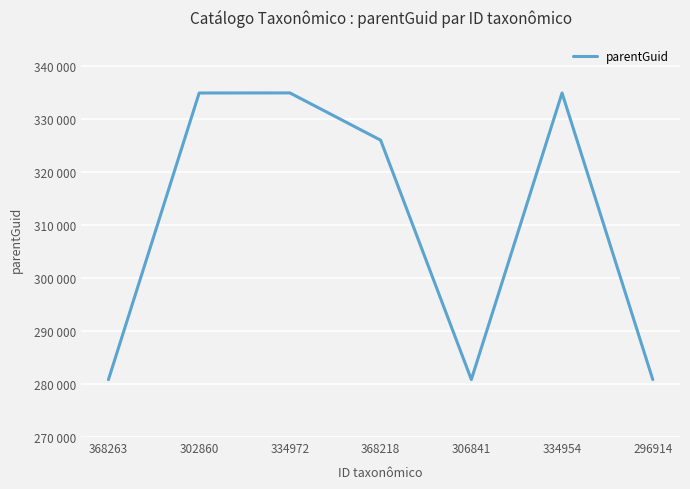

What is the change in value from 368263 to 368218?

+45214